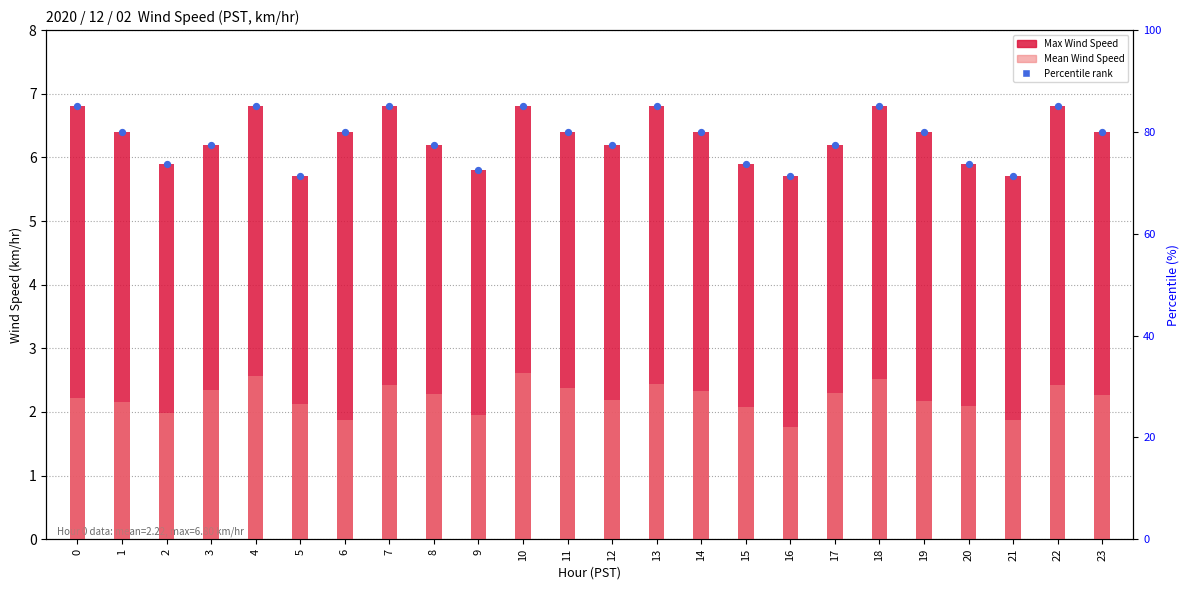

What are all the series names shown in the legend?

Max Wind Speed, Mean Wind Speed, Percentile rank